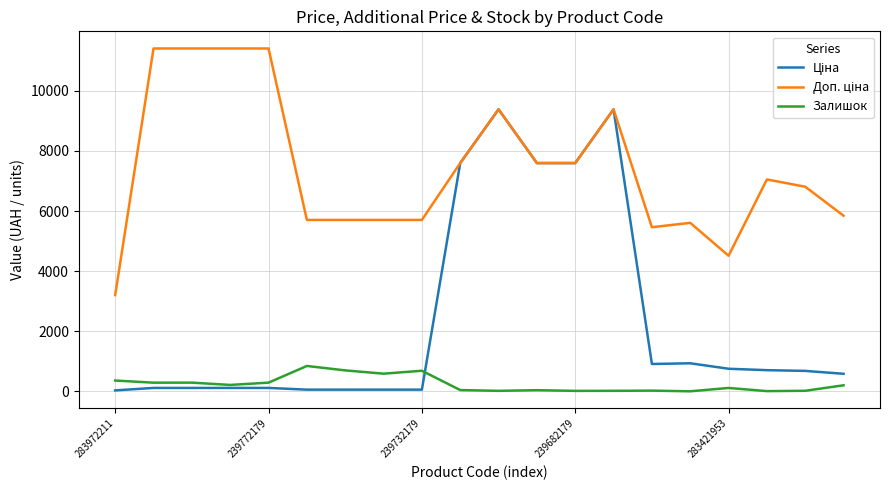

What is the greatest value displayed?

11410.0